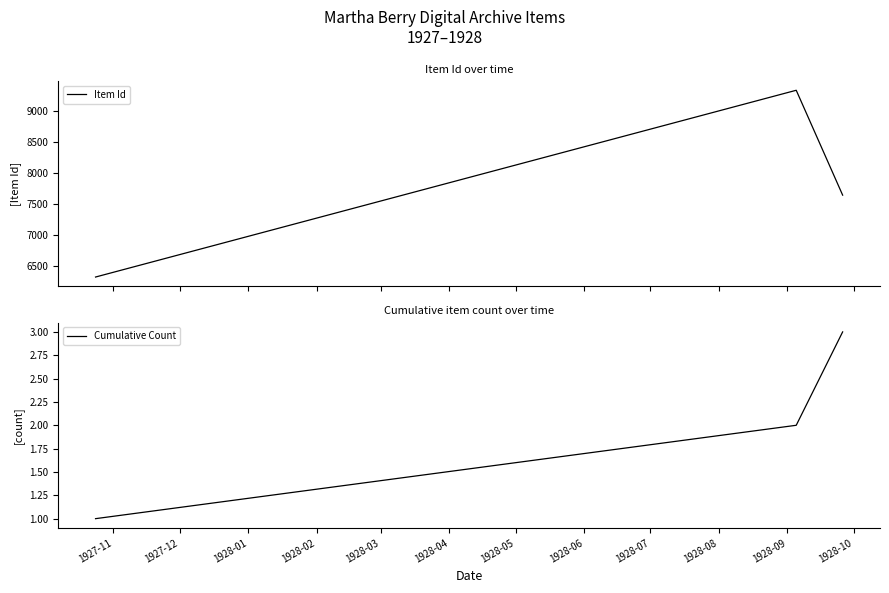

What are all the series names shown in the legend?

Item Id, Cumulative Count